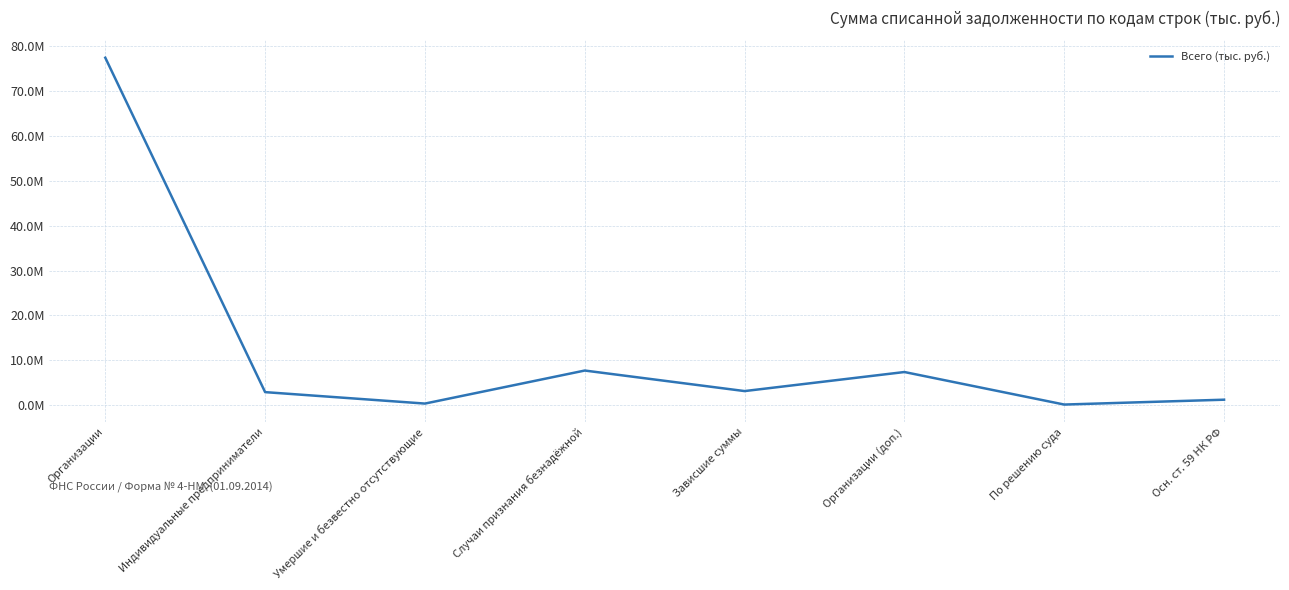

What is the label of the 5th point from the right?

Случаи признания безнадёжной